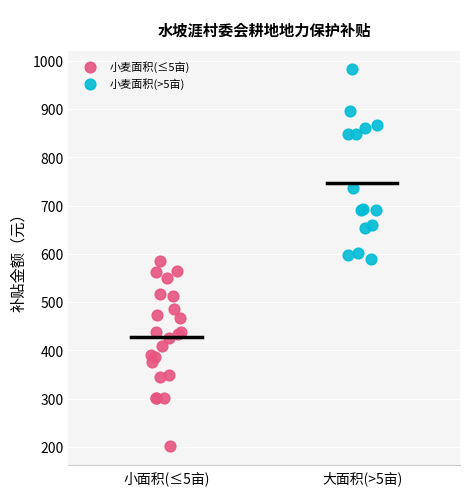

Which series contains the highest Y value?

小麦面积(>5亩)